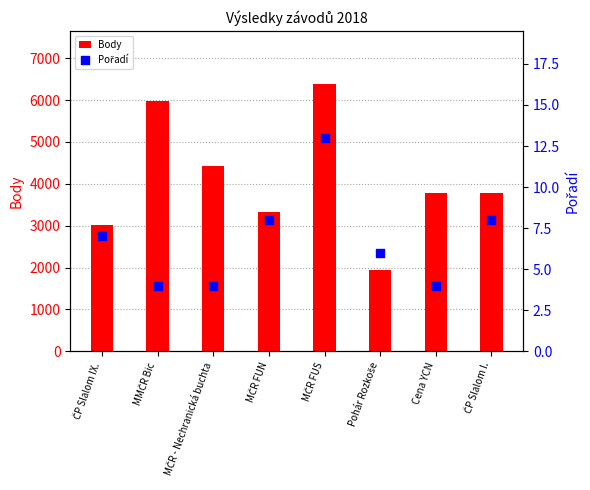

Which series contains the highest Y value?

Body